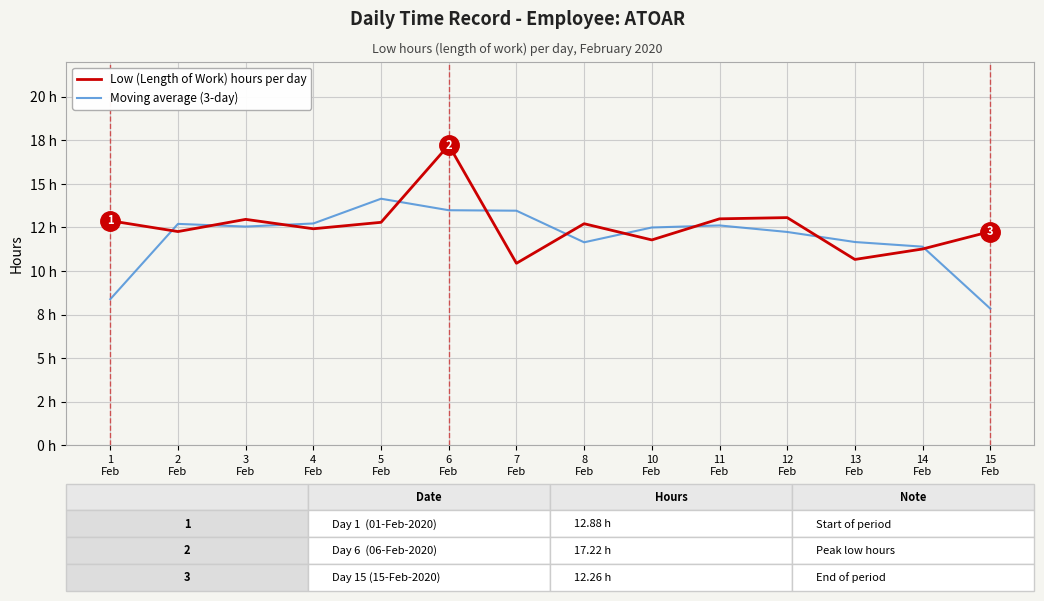

What is the difference between the maximum and second lowest values in the Low (Length of Work) hours per day series?

6.6